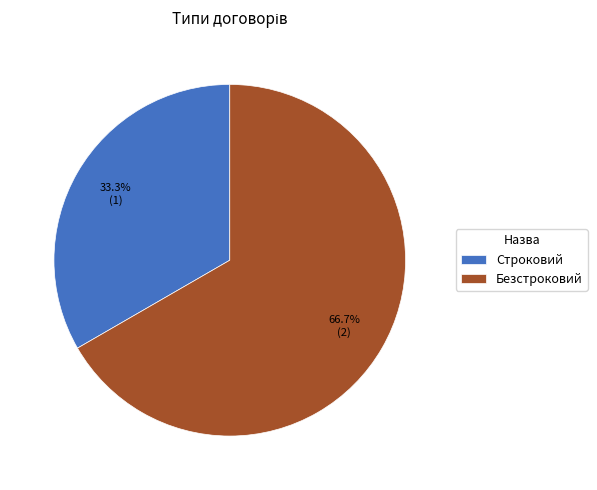

Rank the categories by value from lowest to highest.

Строковий, Безстроковий